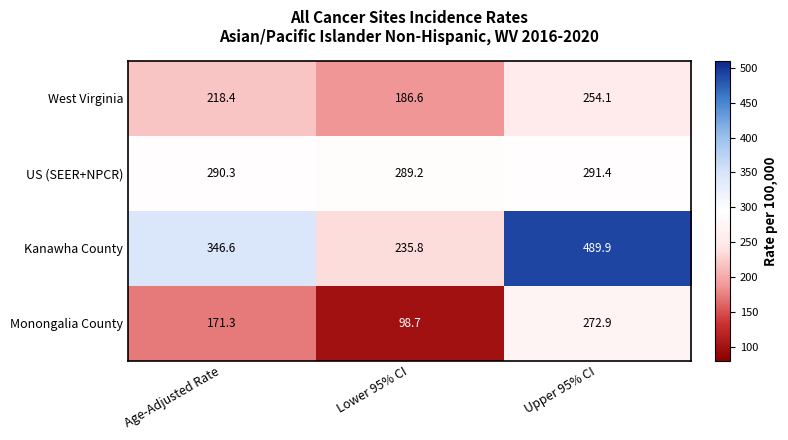

What is the sum of the Kanawha County values at Upper 95% CI and Age-Adjusted Rate?

836.5